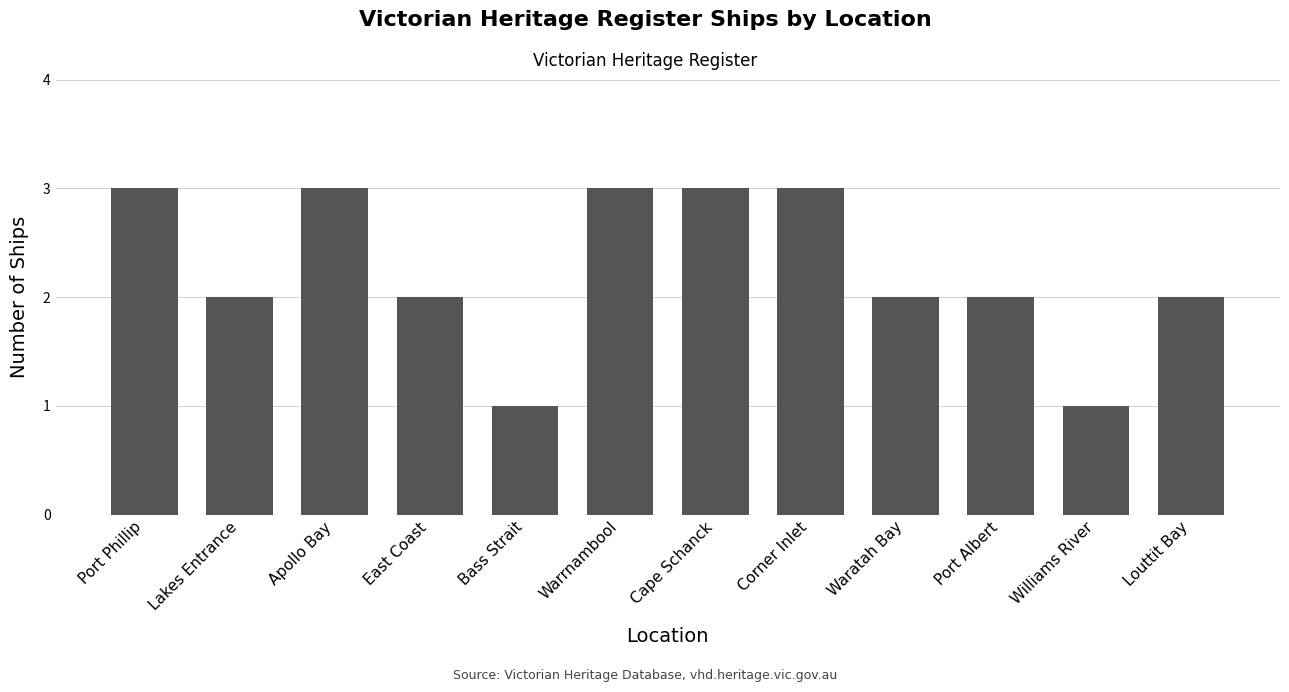

How many bars are there in total?

12